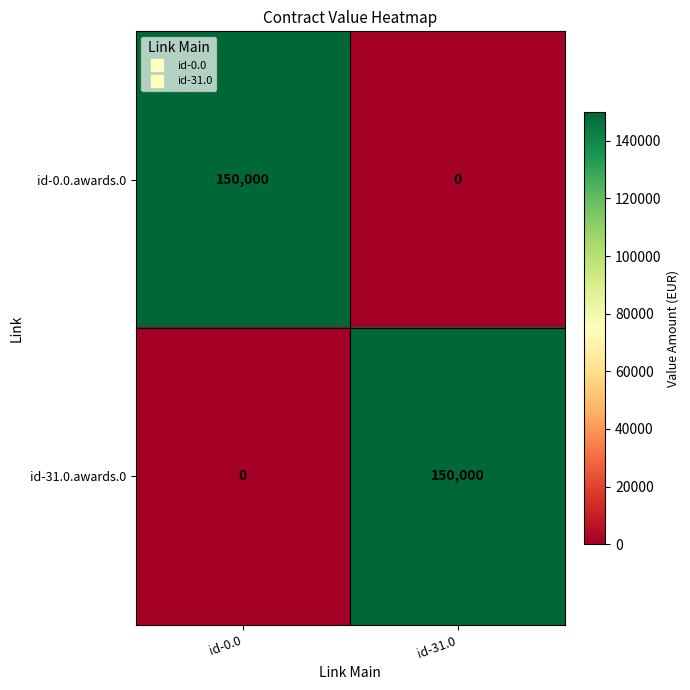

Rank the categories by id-0.0.awards.0 value from highest to lowest.

id-0.0, id-31.0